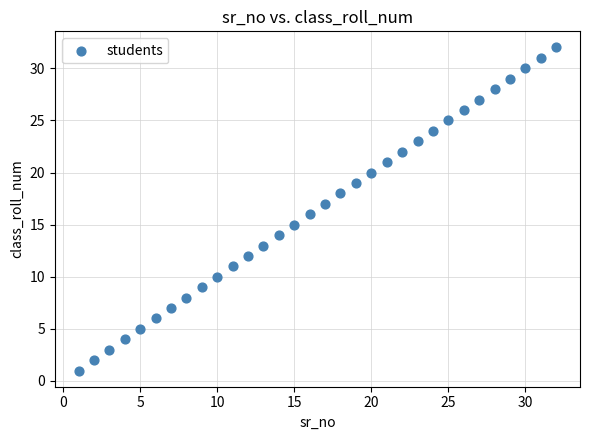

What is the range of X values (max minus min)?

31